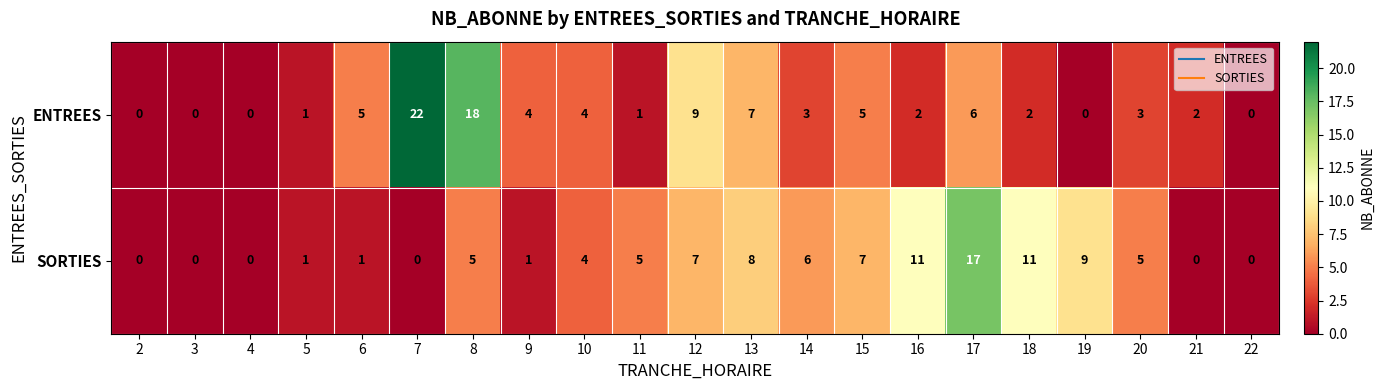

Rank the series at 8 from highest to lowest value.

ENTREES, SORTIES